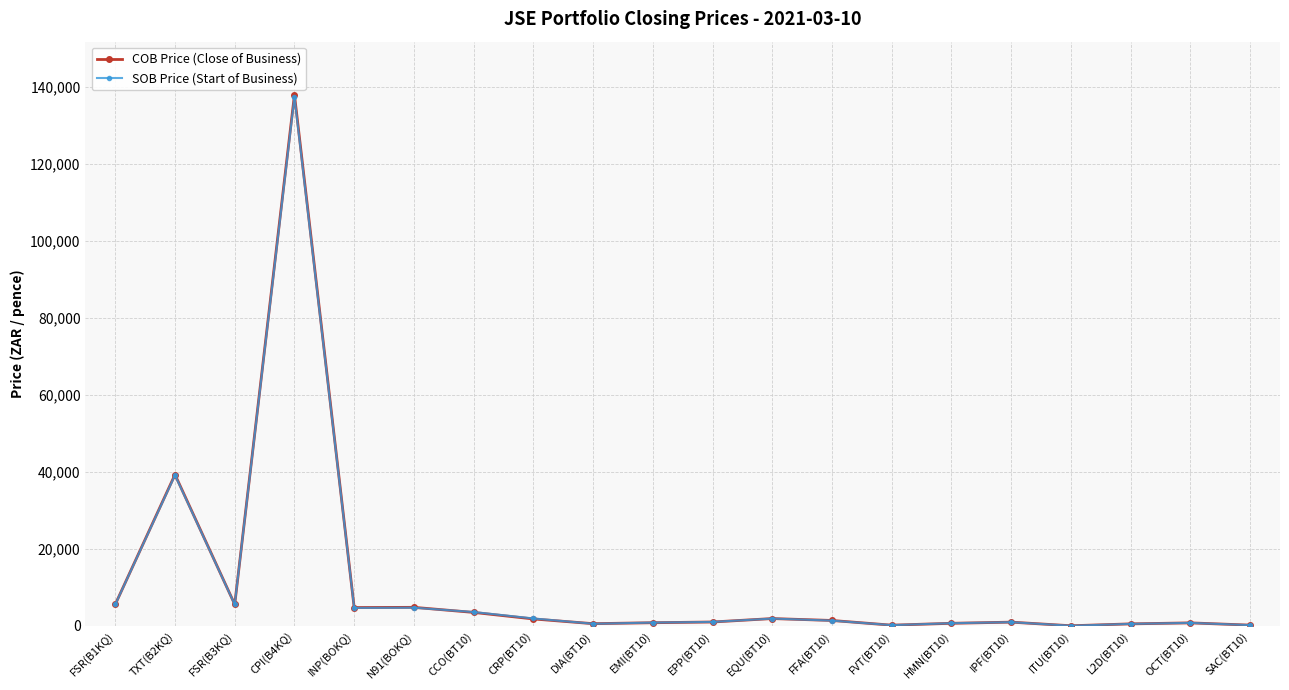

The SOB Price (Start of Business) series shows 181456 at CPI(B4KQ). True or false?

False